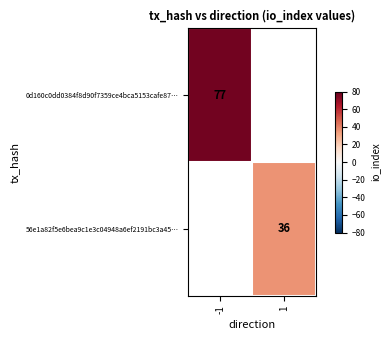

Count the number of data series in this chart.

2